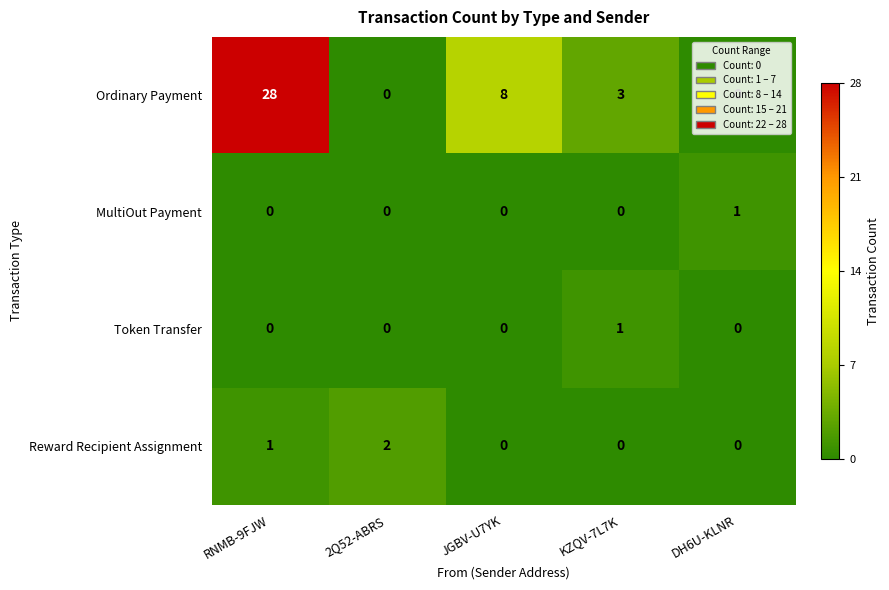

What is the total value across all series at DH6U-KLNR?

1